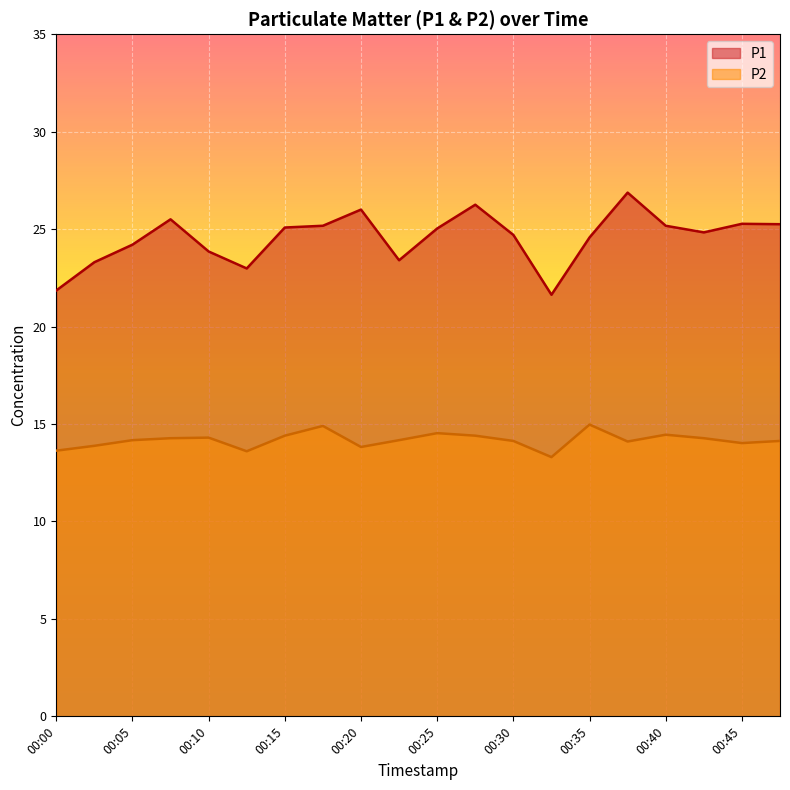

What is the maximum value for P2?

15.0